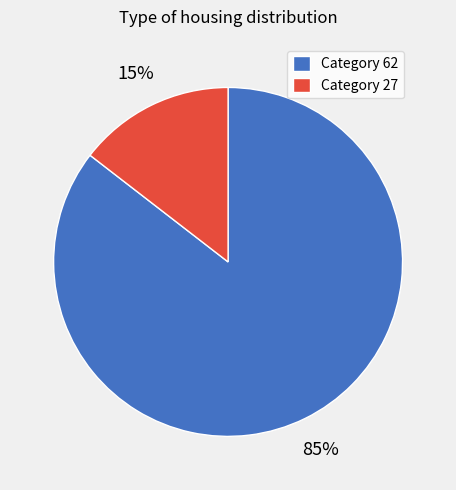

To the nearest percent, what is the average slice percentage?

50%